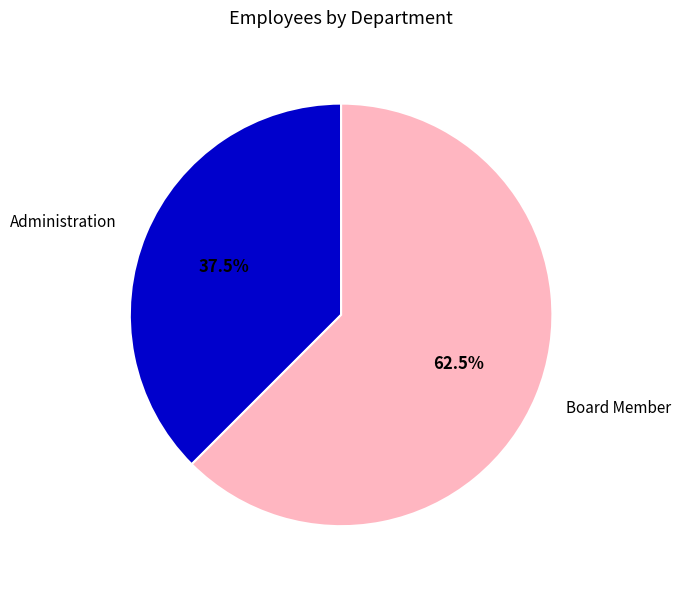

Between Board Member and Administration, which is larger?

Board Member